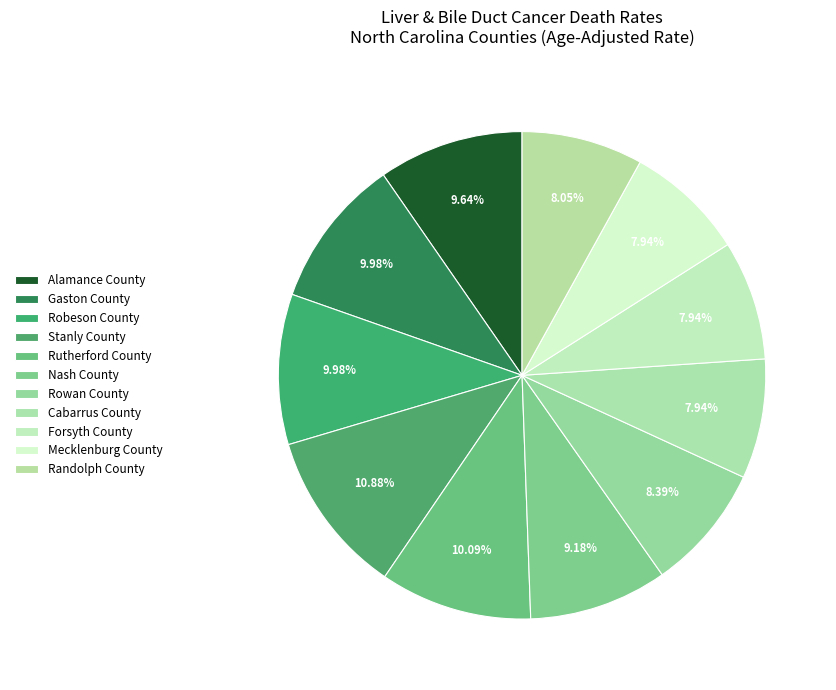

Approximately how many times larger is the value at Mecklenburg County compared to Nash County?

0.9